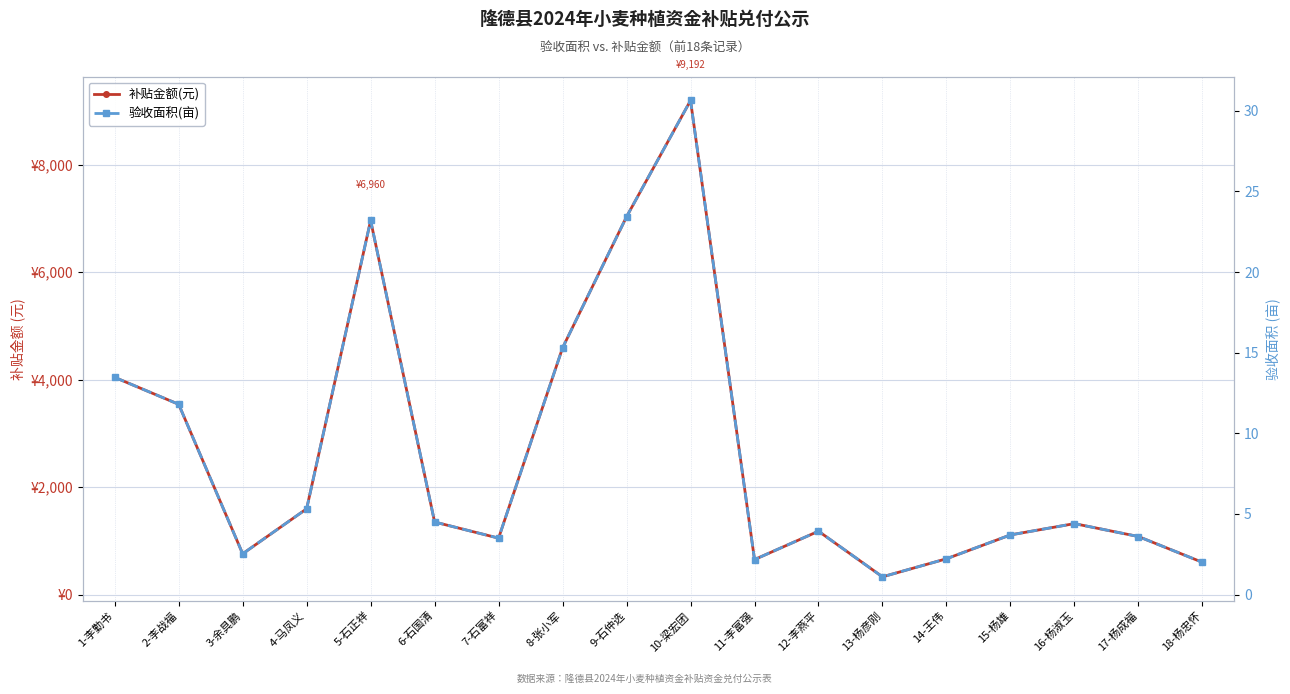

Which series has the largest range (max minus min)?

补贴金额(元)